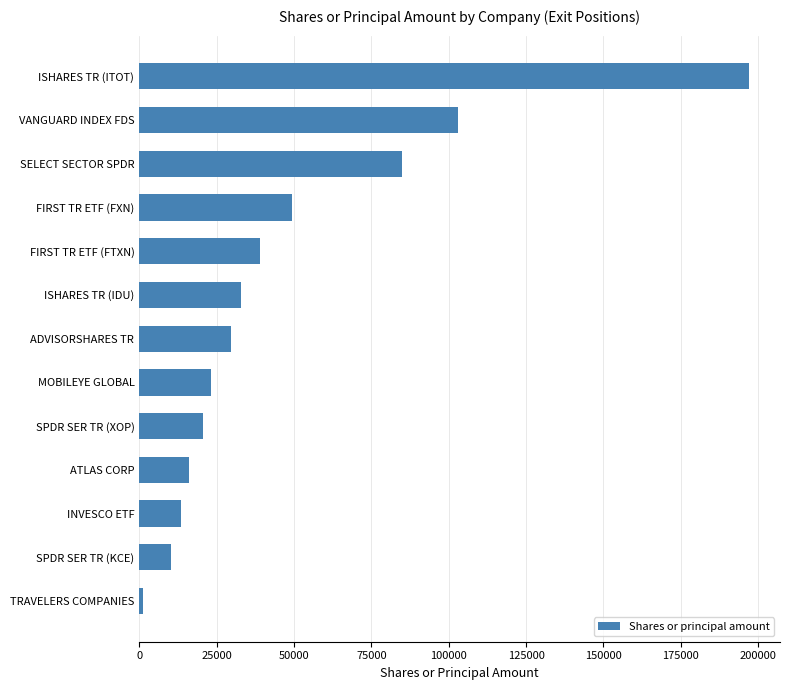

Reading top to bottom, transcribe all the data shown in this chart.

ISHARES TR (ITOT)=197216	VANGUARD INDEX FDS=102938	SELECT SECTOR SPDR=84942	FIRST TR ETF (FXN)=49302	FIRST TR ETF (FTXN)=39082	ISHARES TR (IDU)=32791	ADVISORSHARES TR=29770	MOBILEYE GLOBAL=23194	SPDR SER TR (XOP)=20612	ATLAS CORP=16000	INVESCO ETF=13484	SPDR SER TR (KCE)=10229	TRAVELERS COMPANIES=1093